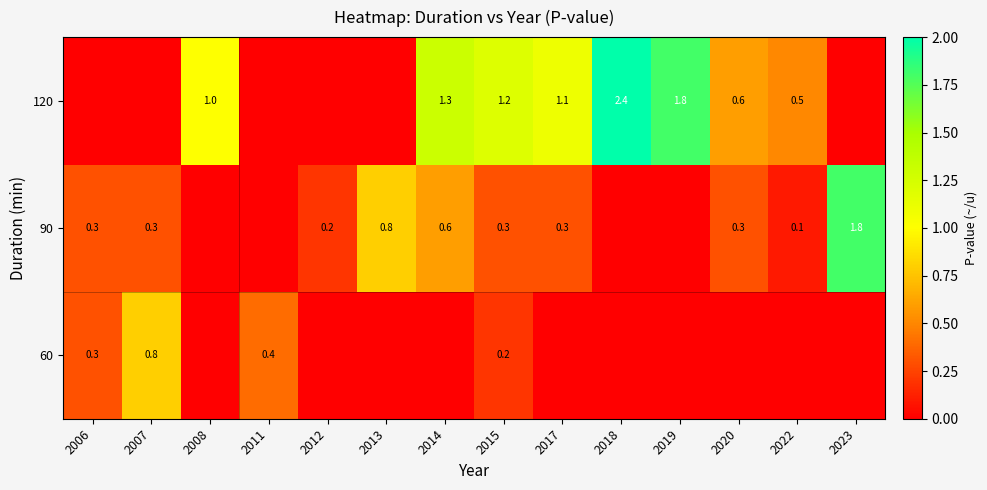

True or false: 90 has a value of 0.3 at 2007.

True